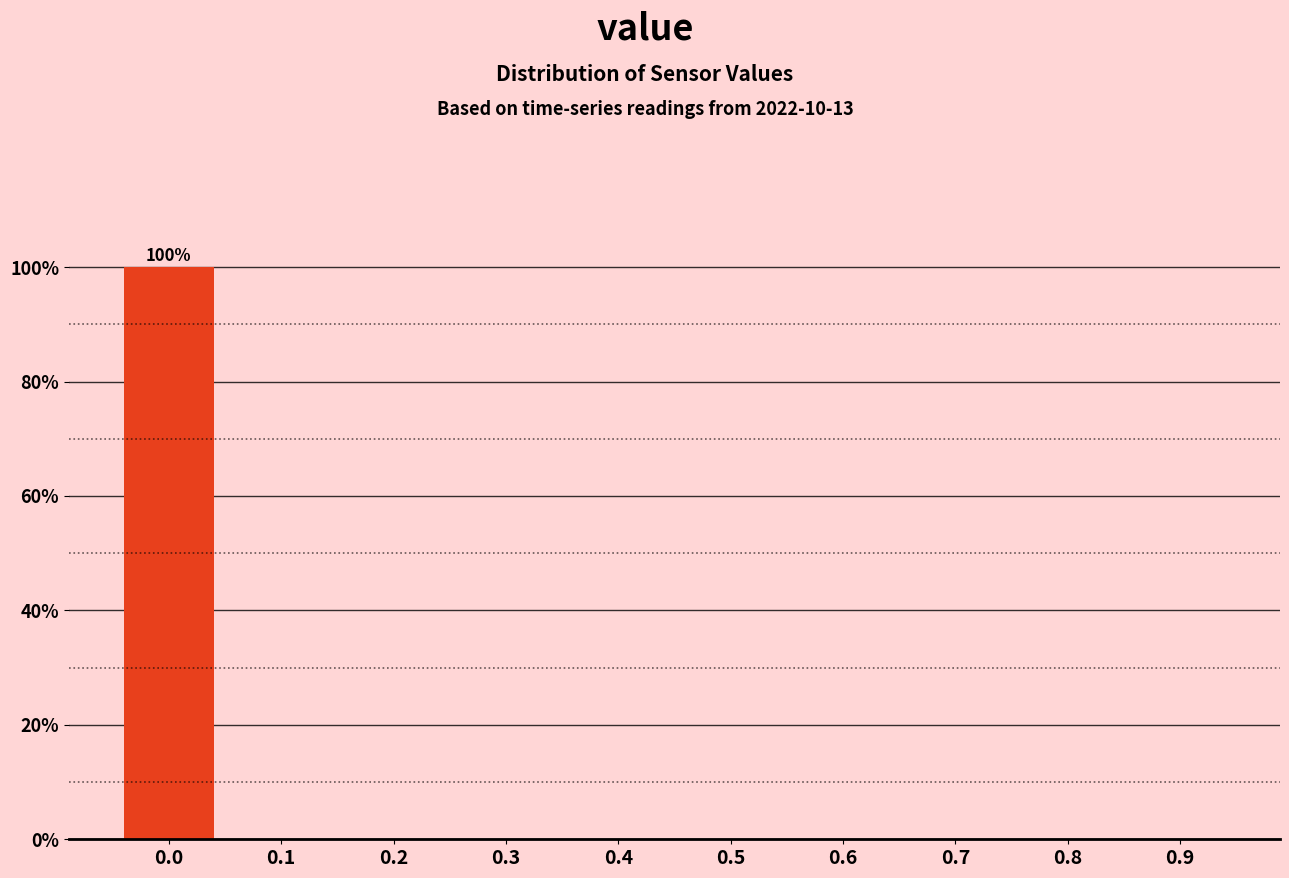

Reading left to right, list all the values displayed in this chart.

0.0=100	0.1=0	0.2=0	0.3=0	0.4=0	0.5=0	0.6=0	0.7=0	0.8=0	0.9=0